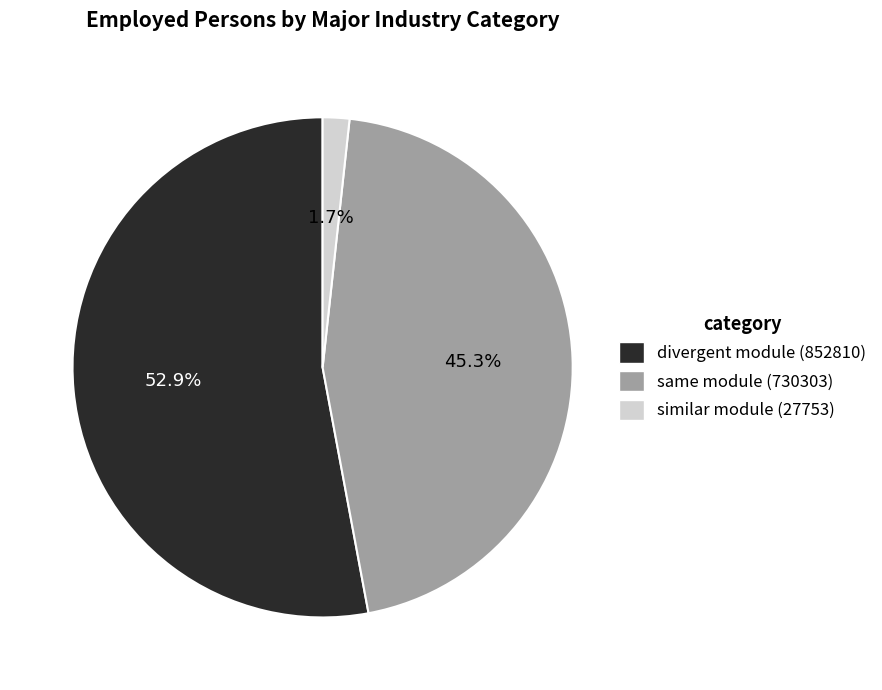

Is there any slice that represents more than half of the pie?

Yes